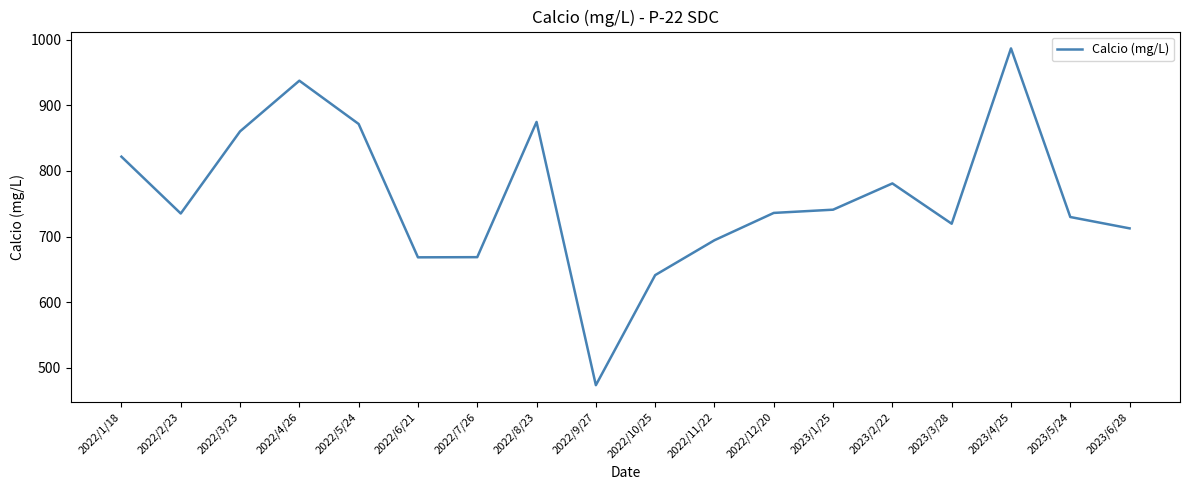

Which has a higher value, 2022/5/24 or 2022/12/20?

2022/5/24